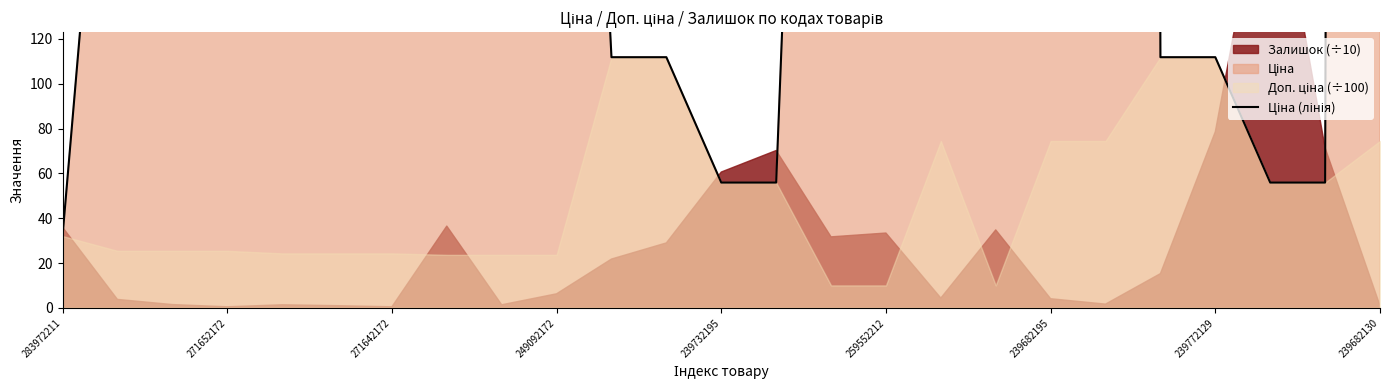

What is the difference between the maximum and minimum values?

7412.6